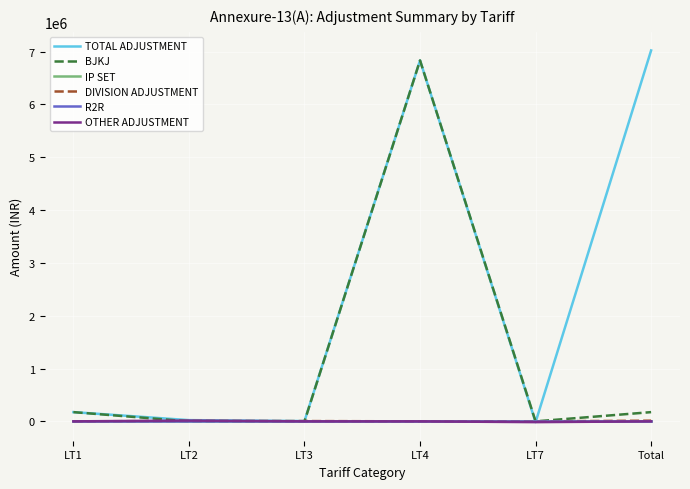

Which has a higher value, LT3 or Total?

Total